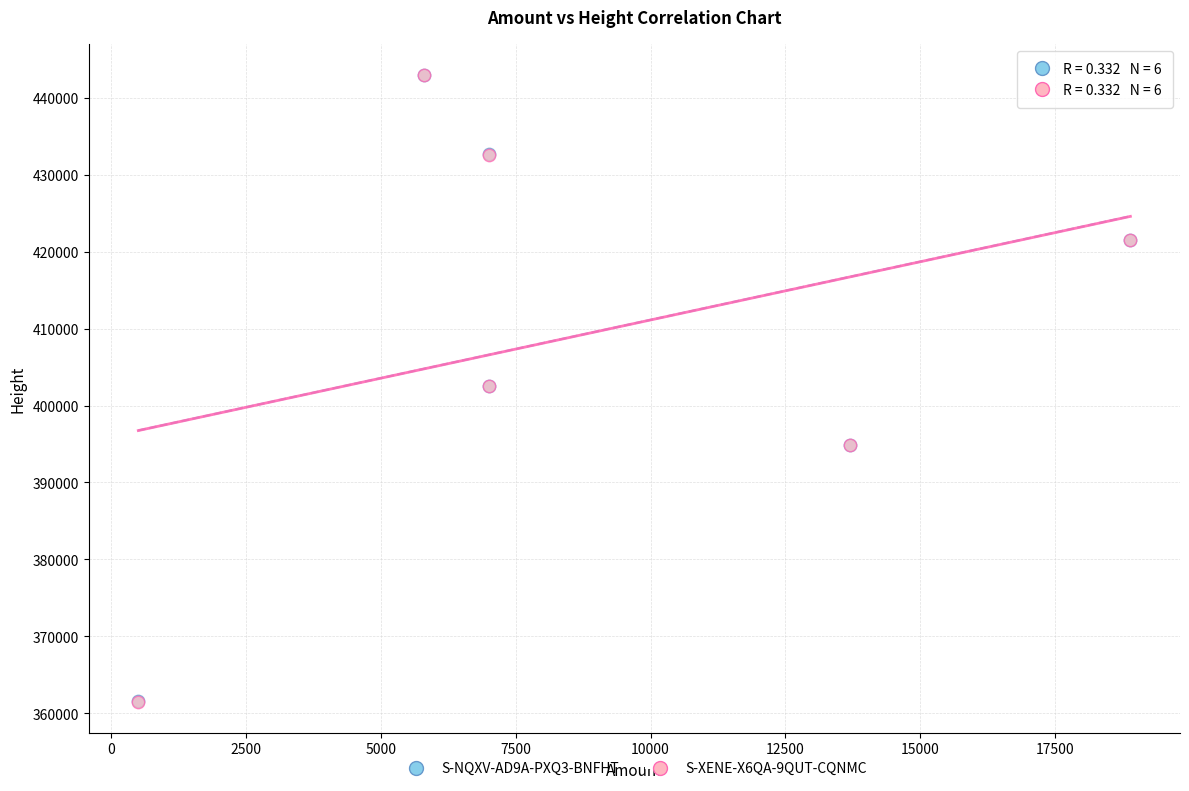

Which series has the widest spread of Y values?

S-NQXV-AD9A-PXQ3-BNFHT